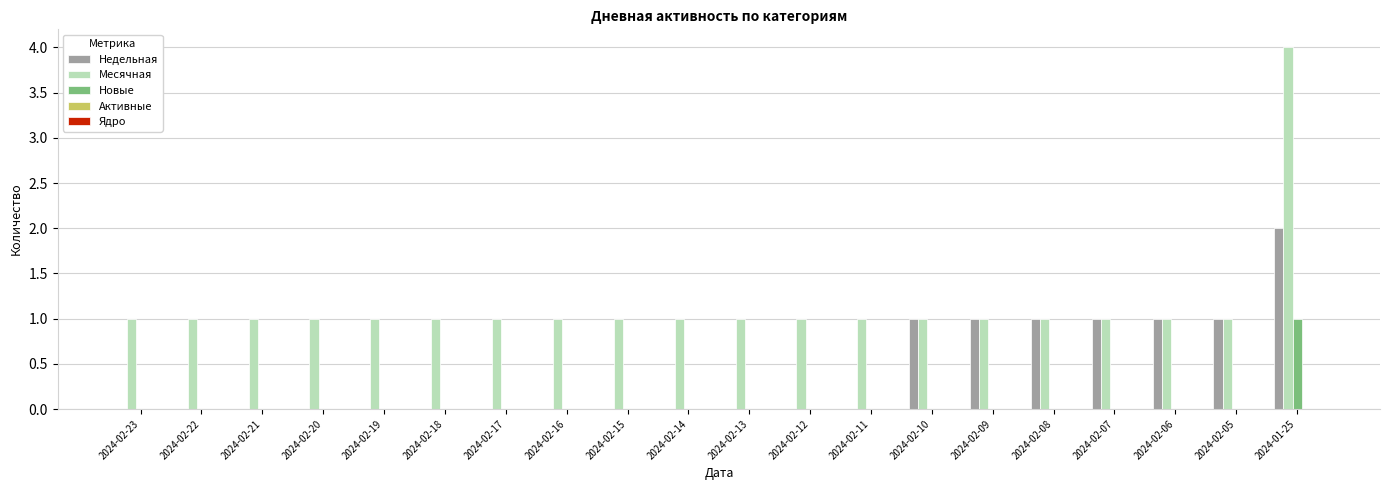

What is the difference between the Недельная values at 2024-02-10 and 2024-02-14?

1